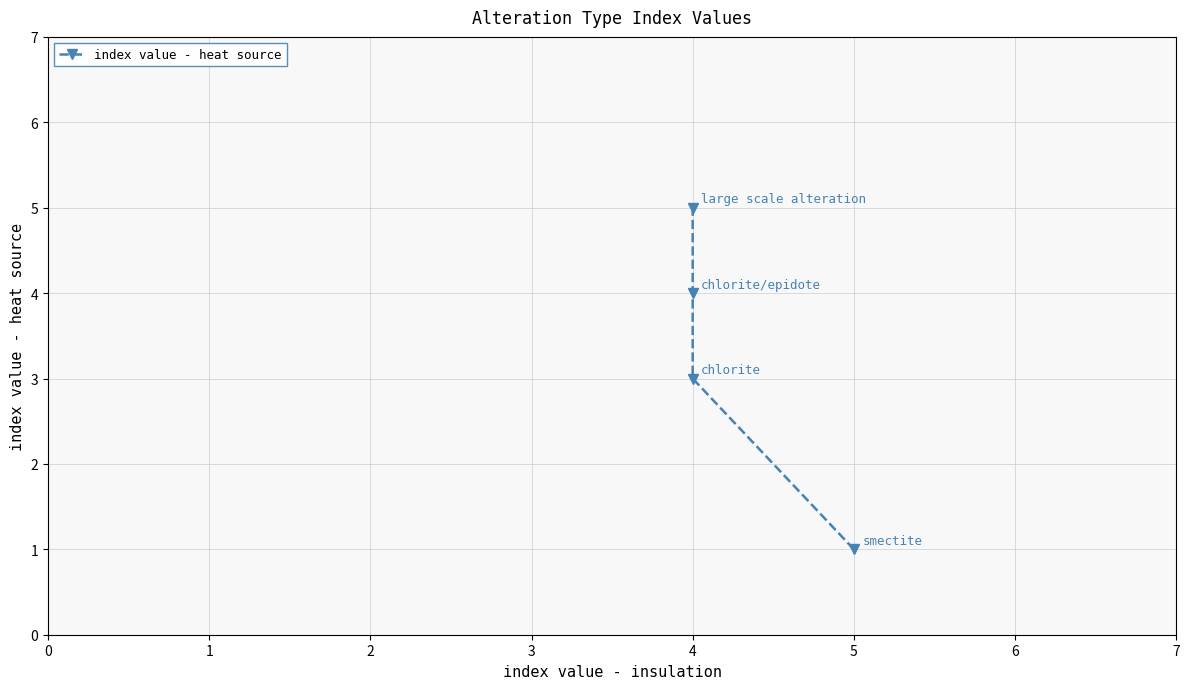

What is the change in value from 1 to 2?

+1